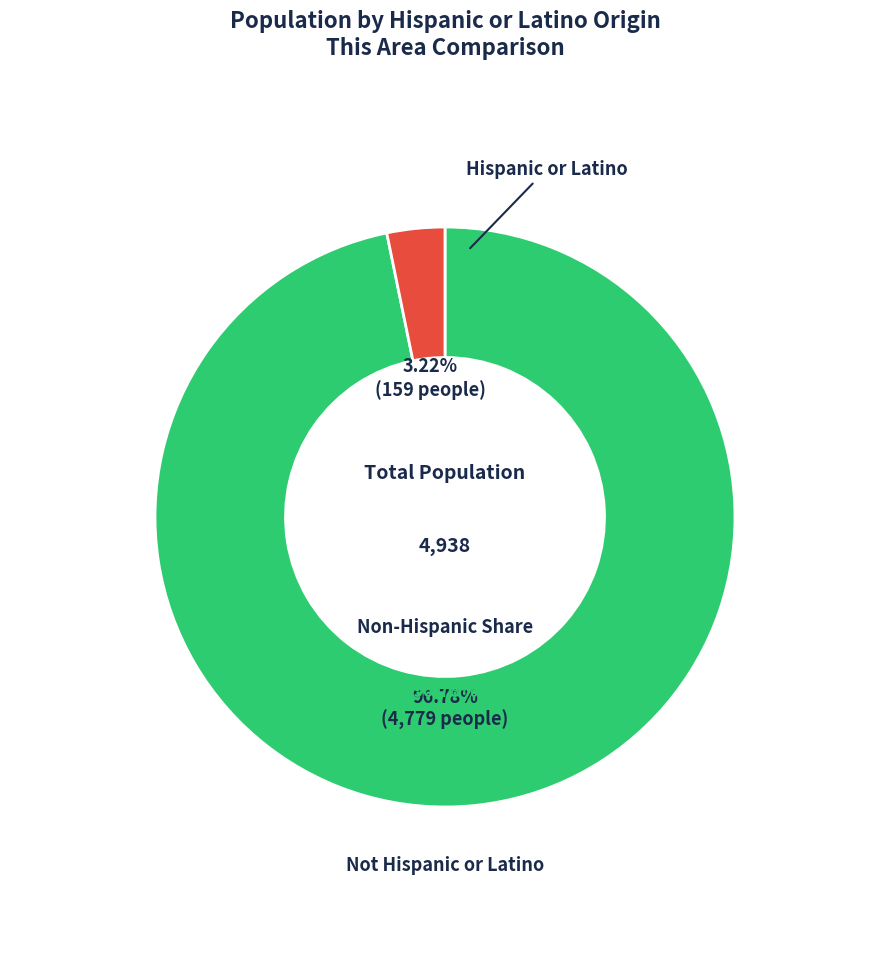

What is the total percentage of Not Hispanic or Latino and Hispanic or Latino?

100.0%